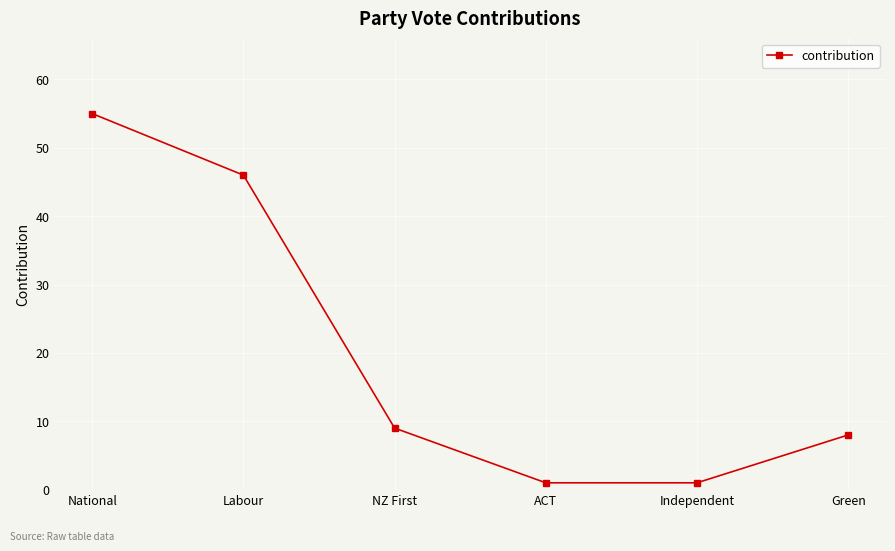

How many lines are shown in the chart?

1